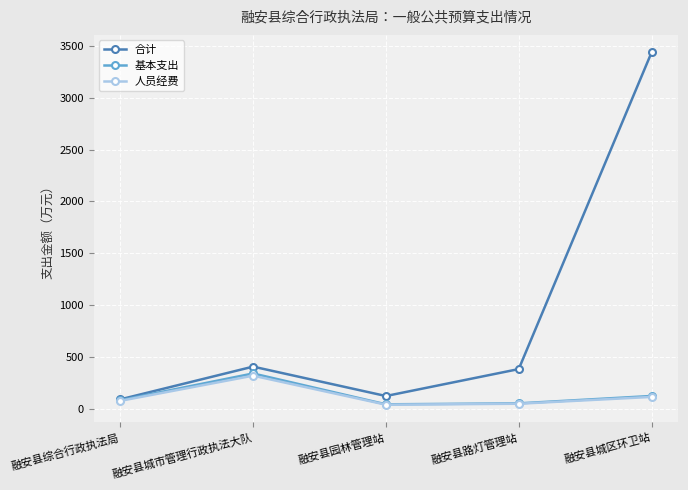

What is the difference between the 基本支出 values at 融安县综合行政执法局 and 融安县园林管理站?

39.5